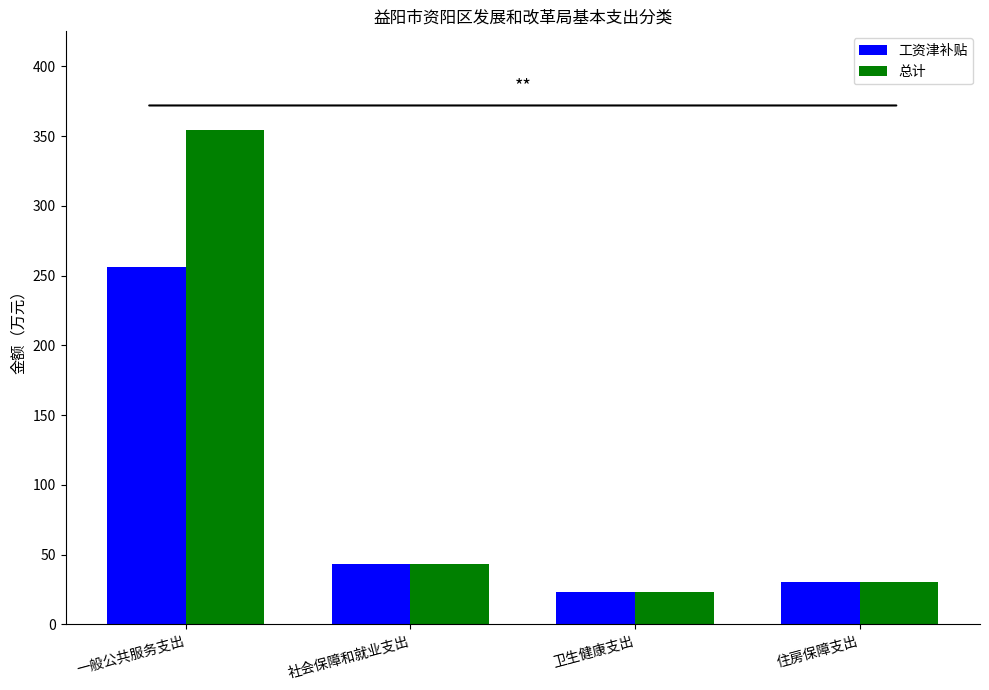

Reading left to right, what are all the values shown in this chart?

工资津补贴: 一般公共服务支出=256.4	社会保障和就业支出=43.7	卫生健康支出=23.6	住房保障支出=30.7
总计: 一般公共服务支出=354.3	社会保障和就业支出=43.7	卫生健康支出=23.6	住房保障支出=30.7